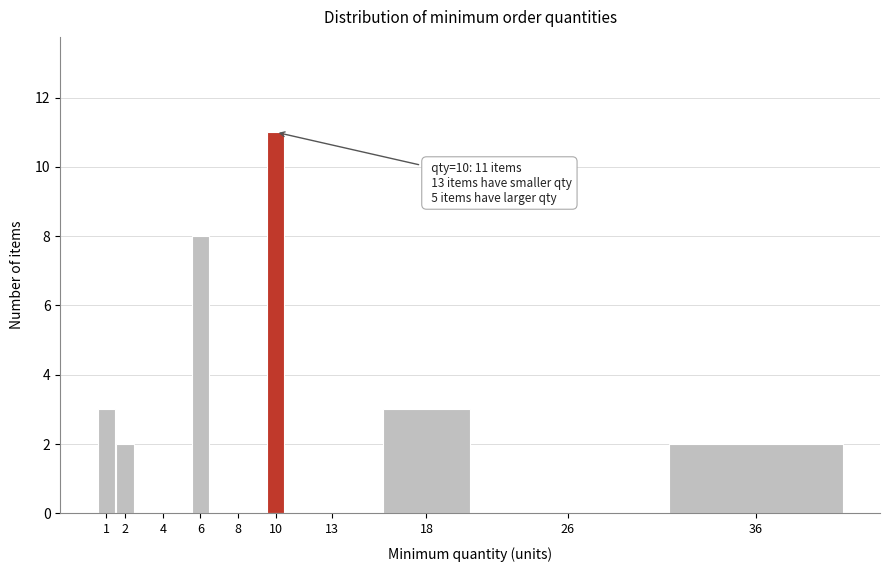

Reading left to right, list all the values displayed in this chart.

1=3	2=2	4=0	6=8	8=0	10=11	13=0	18=3	26=0	36=2